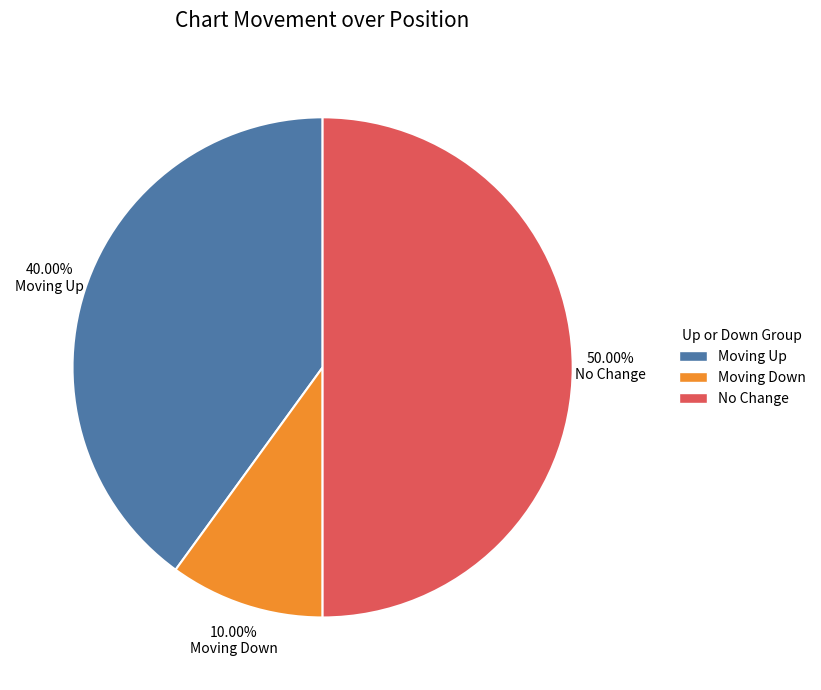

Does Moving Down account for over 50% of the chart?

No